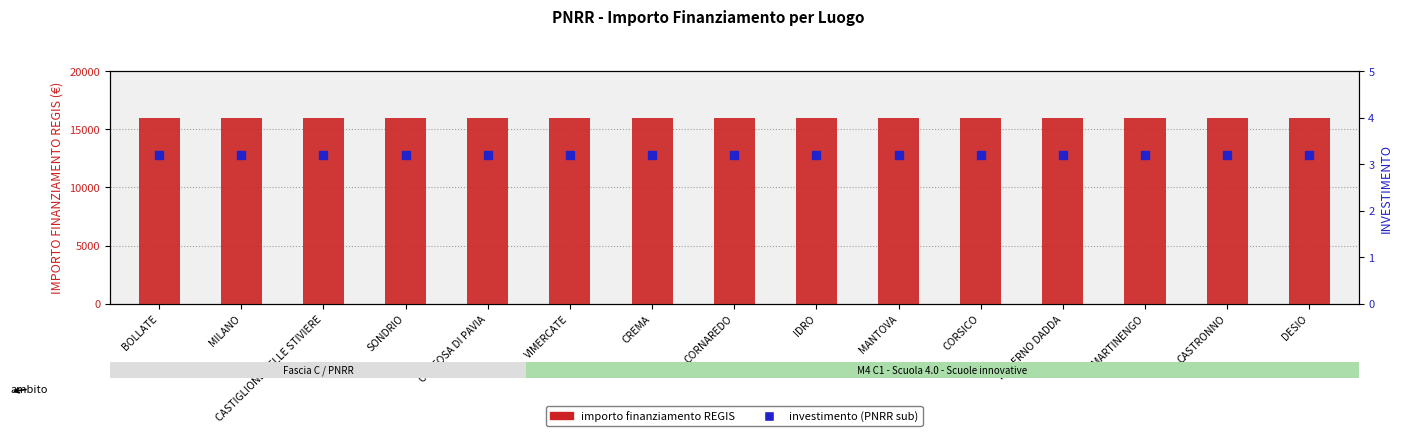

Is the value of investimento (sub) at SONDRIO greater than the value of importo finanziamento REGIS at MANTOVA?

No